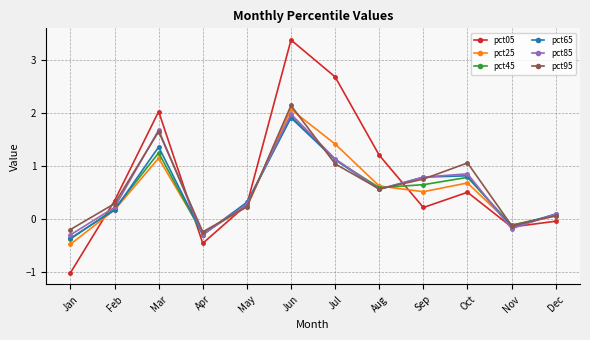

What is the value of the pct25 point at the 1st from the left?

-0.5